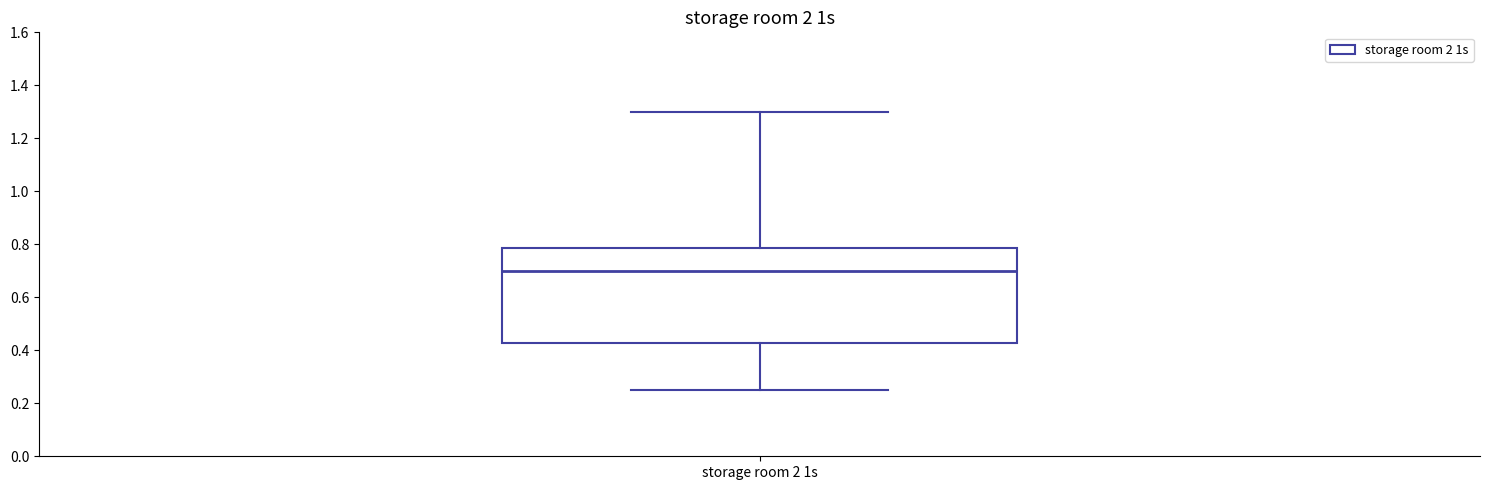

Transcribe this box plot: give where the median line is, the range the box spans, and where the two whiskers end, as read against the y-axis. The values are not printed on the chart, so give them approximately, as read against the axis.

median 0.70, box 0.42 to 0.78, whiskers 0.26 to 1.30